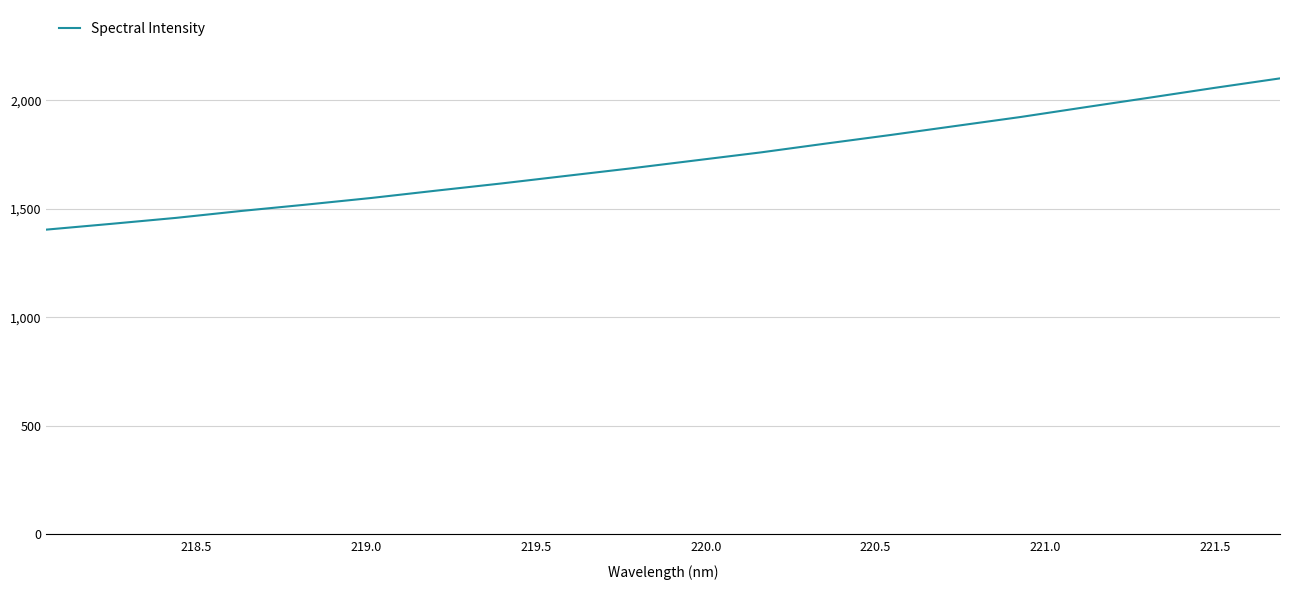

What is the difference between the maximum and minimum values?

697.3